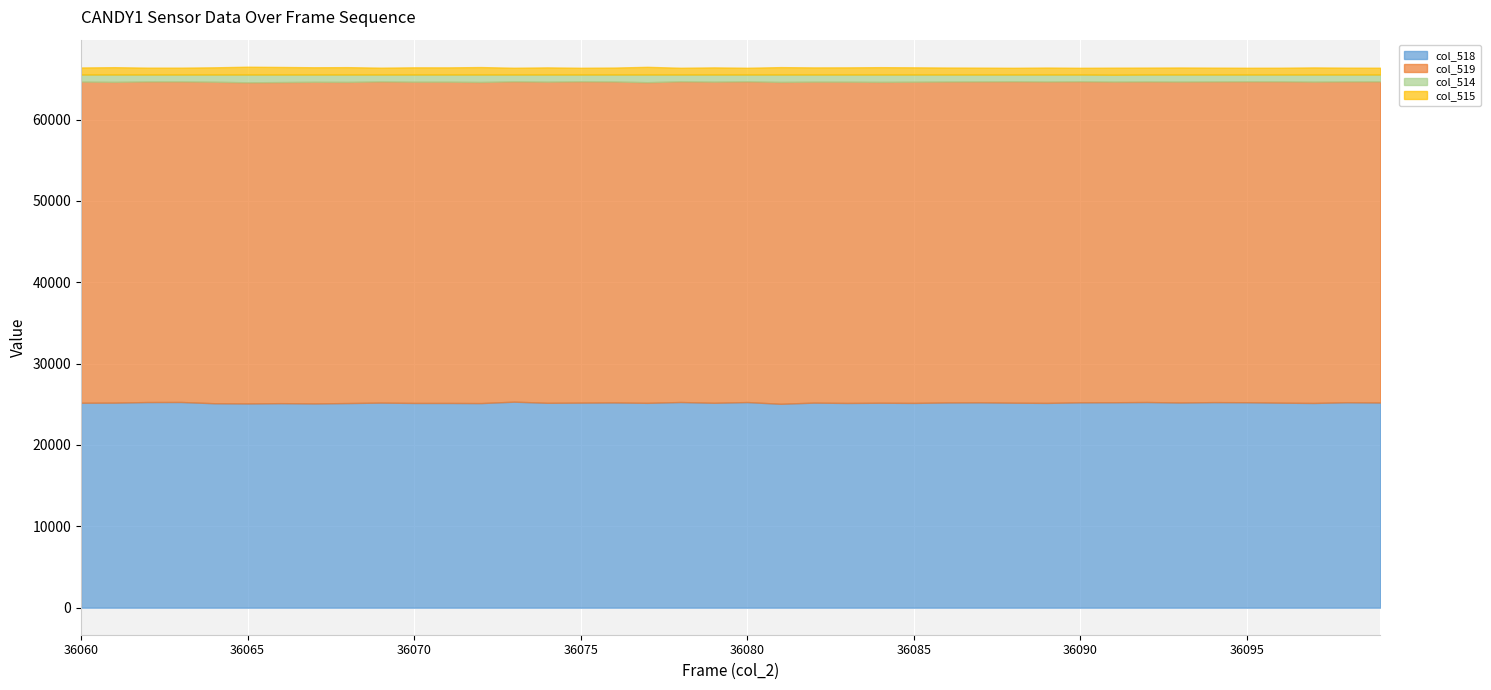

Between 36063 and 36083, which is larger?

36063